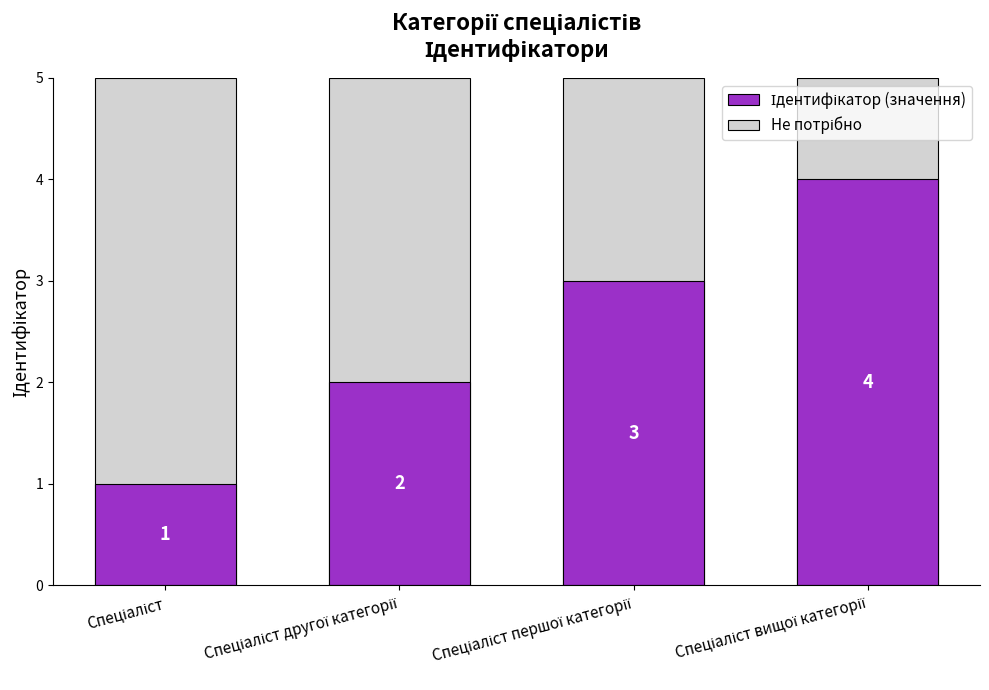

At how many categories does at least one series exceed 2?

4